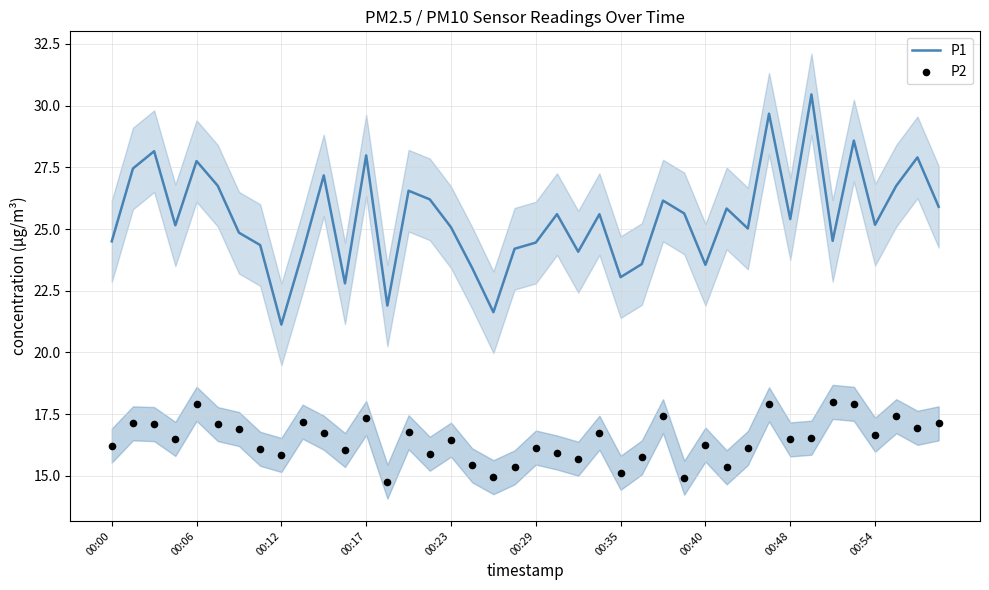

Which series contains the highest Y value?

P1